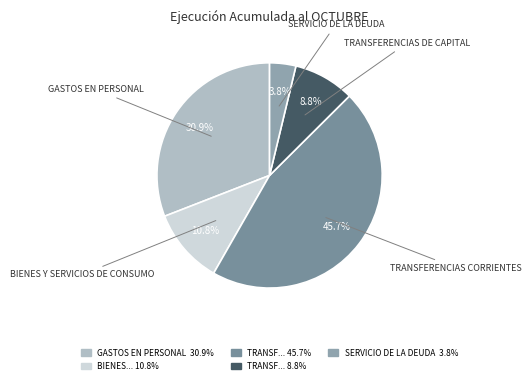

Which slice is the largest?

TRANSFERENCIAS CORRIENTES